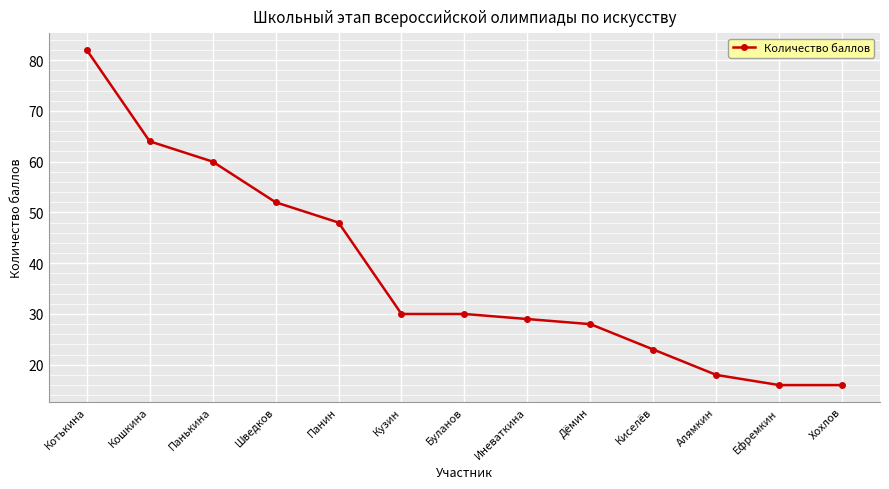

What is the sum of the values at Хохлов and Панин?

64